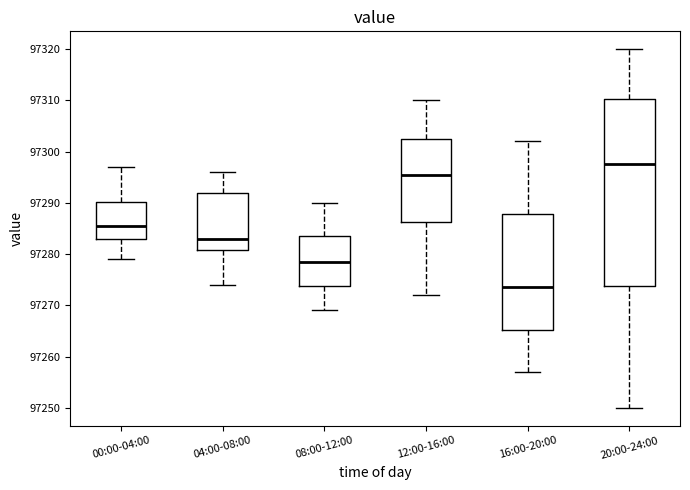

Comparing the boxes themselves (not the whiskers), which one is the tallest?

20:00-24:00